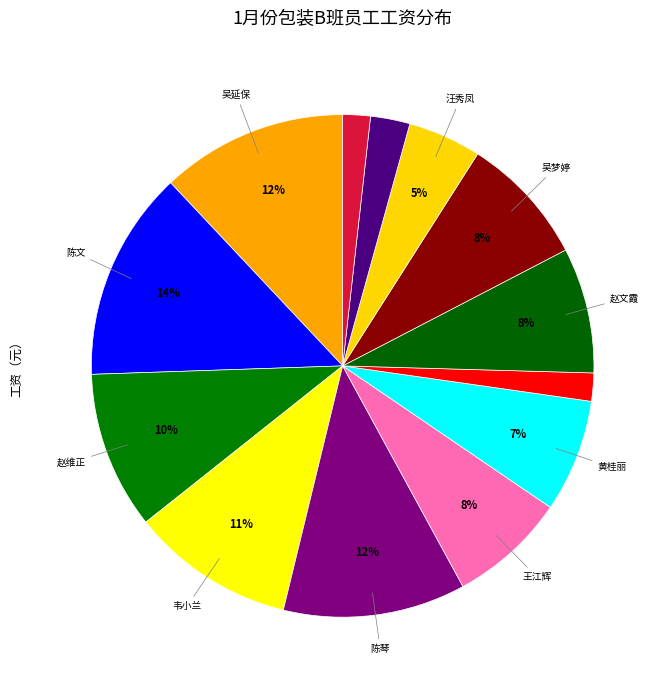

How many segments does this pie chart have?

13